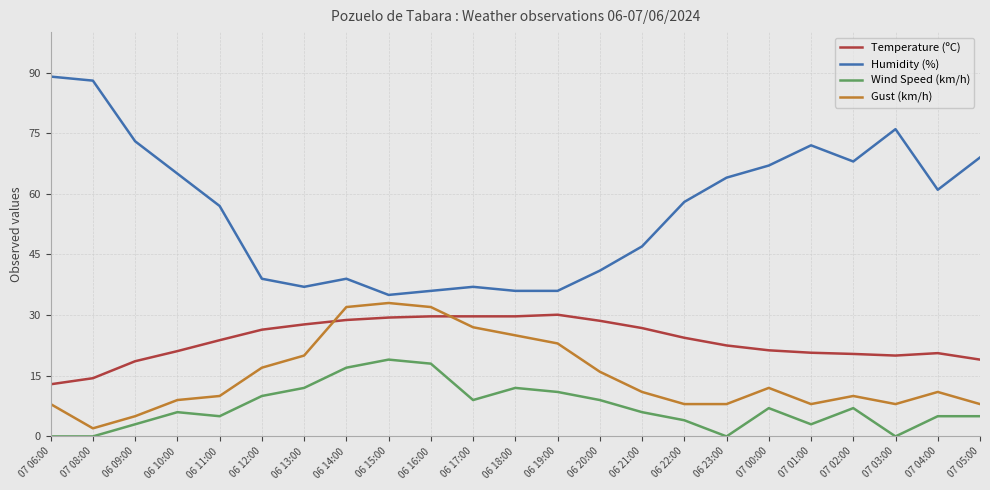

What is the difference between the highest and lowest values at 07 08:00?

88.0